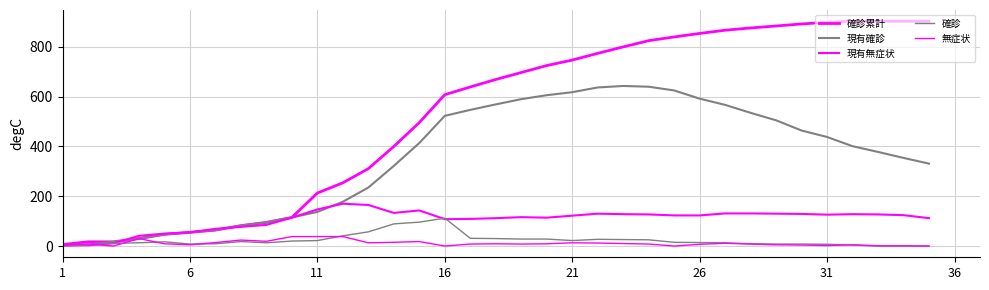

How many lines are shown in the chart?

5